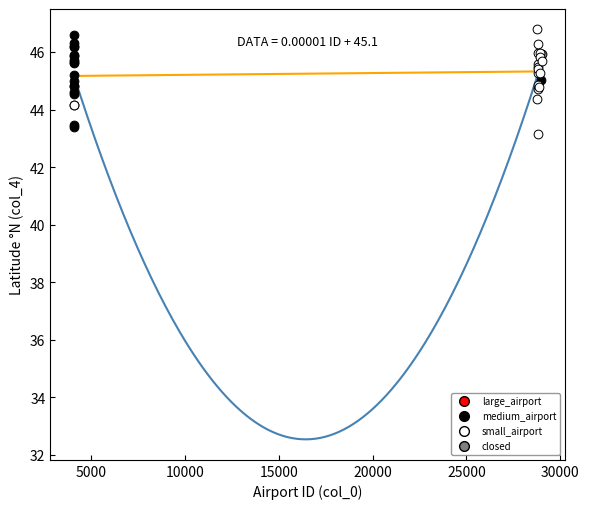

What are all the series names shown in the legend?

large_airport, medium_airport, small_airport, closed